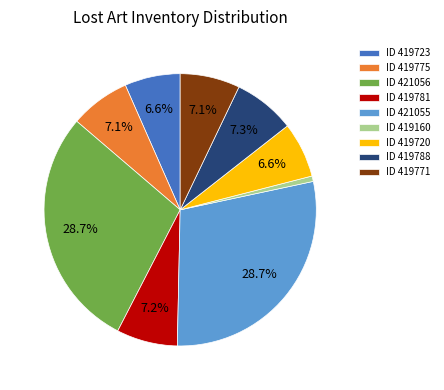

Combined, do ID 419720 and ID 419723 account for over 50%?

No